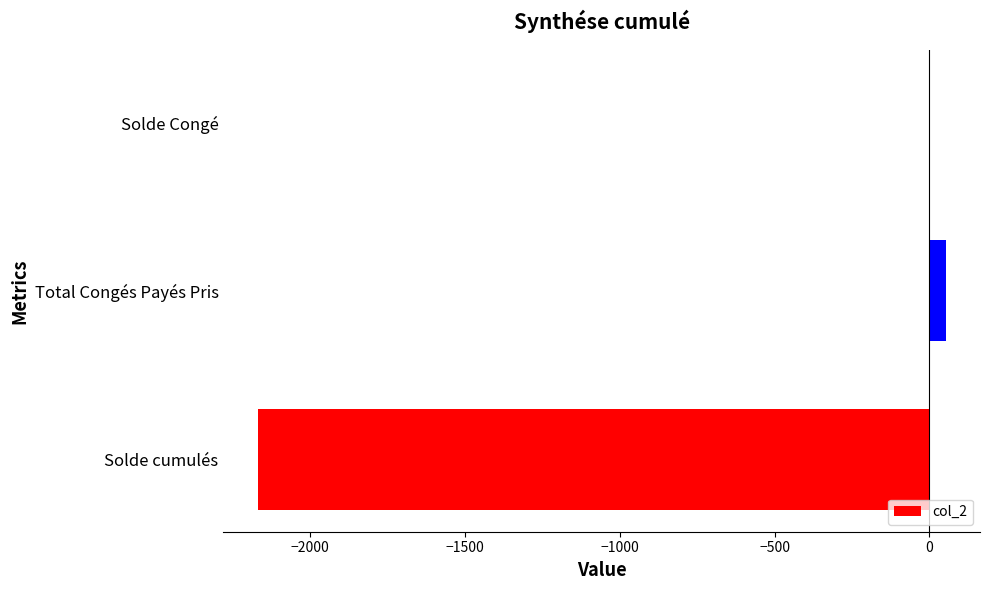

Between Solde Congé and Solde cumulés, which is larger?

Solde Congé